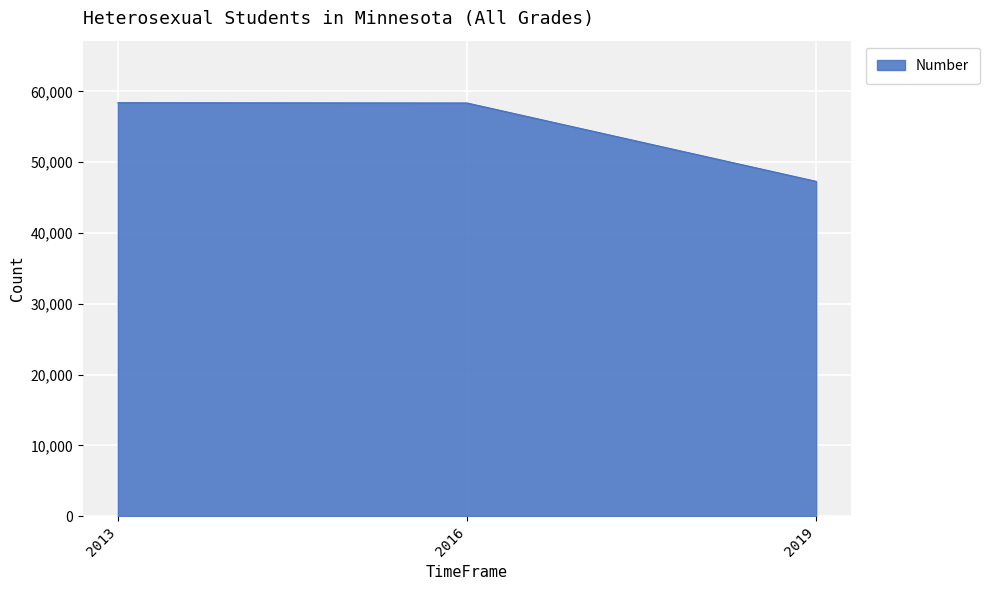

What is the difference between the second highest and minimum values?

11075